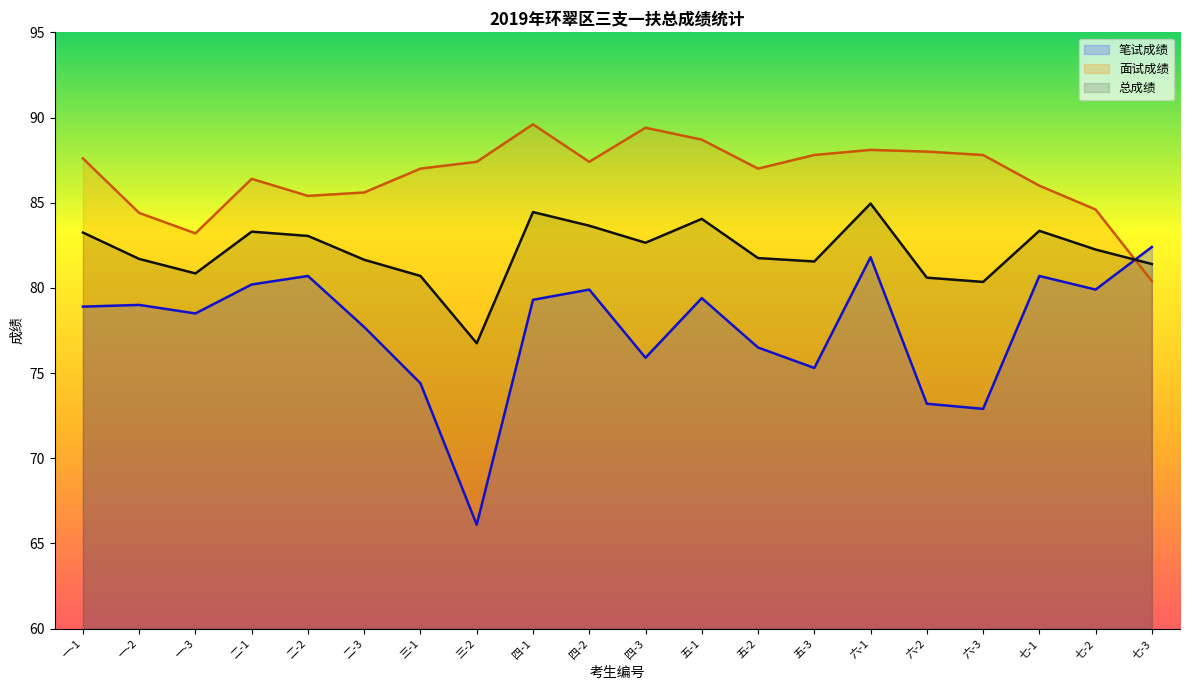

Reading right to left, list all the values displayed in this chart.

笔试成绩: 82.4	79.9	80.7	72.9	73.2	81.8	75.3	76.5	79.4	75.9	79.9	79.3	66.1	74.4	77.7	80.7	80.2	78.5	79.0	78.9
面试成绩: 80.4	84.6	86.0	87.8	88.0	88.1	87.8	87.0	88.7	89.4	87.4	89.6	87.4	87.0	85.6	85.4	86.4	83.2	84.4	87.6
总成绩: 81.4	82.2	83.3	80.3	80.6	85.0	81.5	81.8	84.0	82.7	83.7	84.5	76.8	80.7	81.7	83.0	83.3	80.8	81.7	83.2